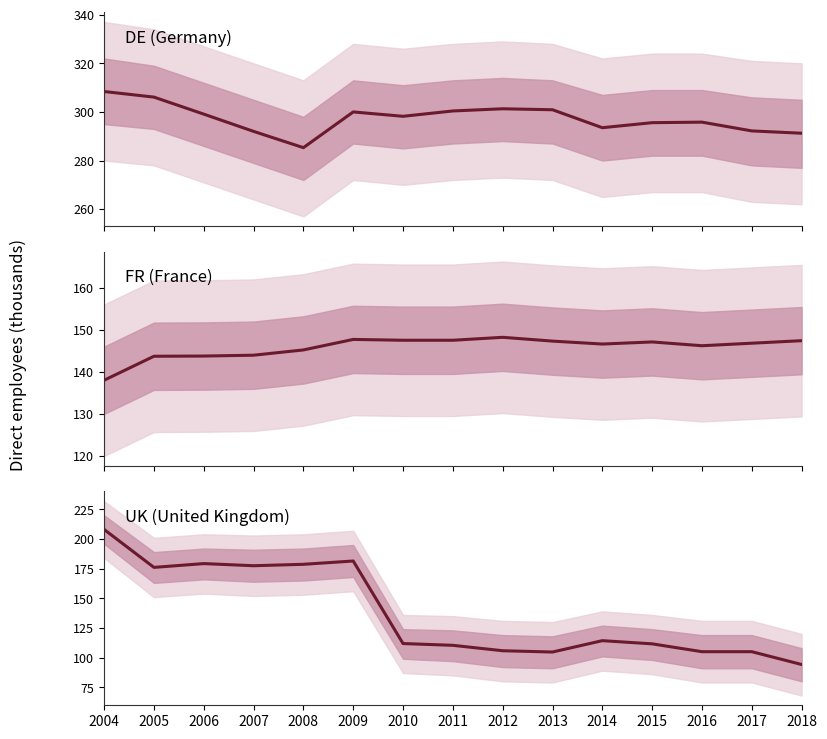

The value of UK at 2013 is 104.7. True or false?

True